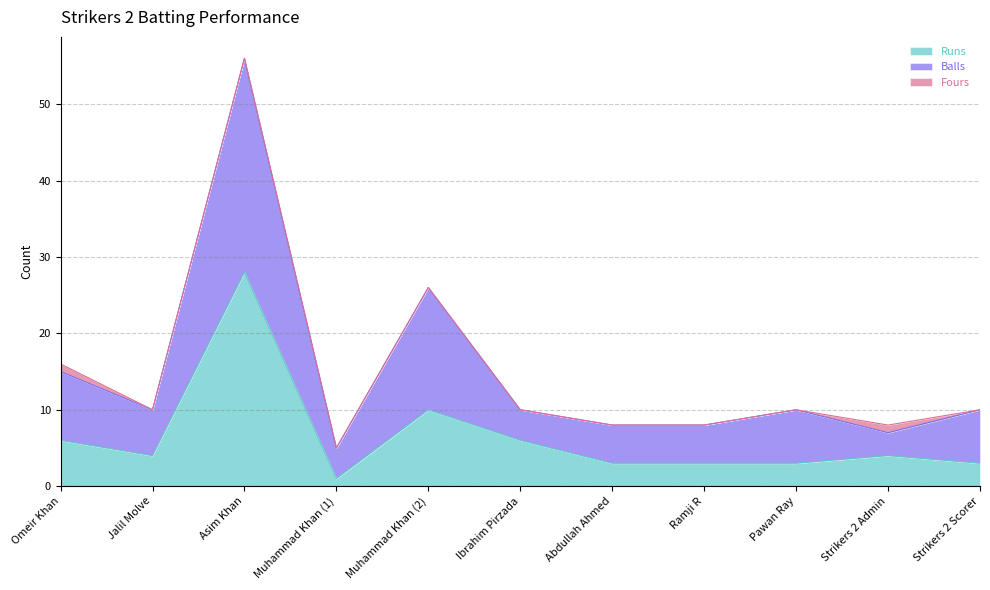

What is the approximate value of Balls at Omeir Khan, to the nearest 10?

20